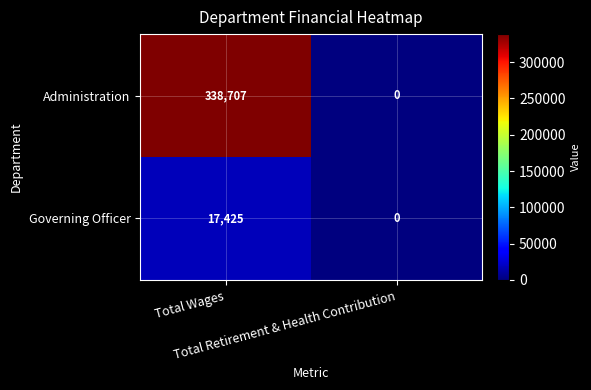

What is the highest value of the Administration series?

338707